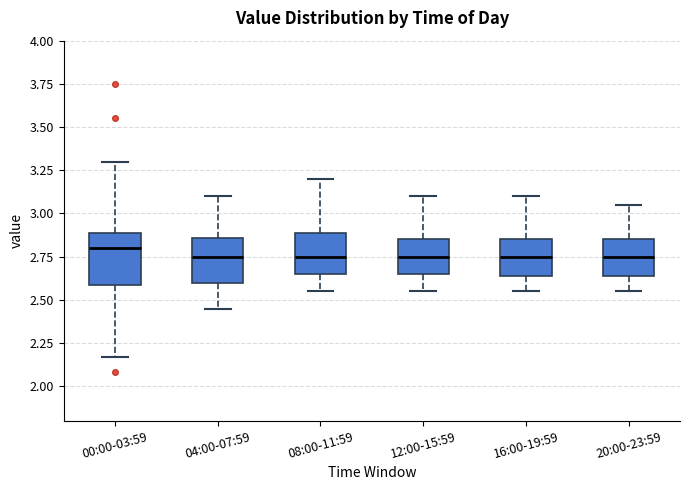

Where does the median line of the box for 16:00-19:59 sit on the y-axis? The values are not printed on the chart, so give them approximately, as read against the axis.

2.75